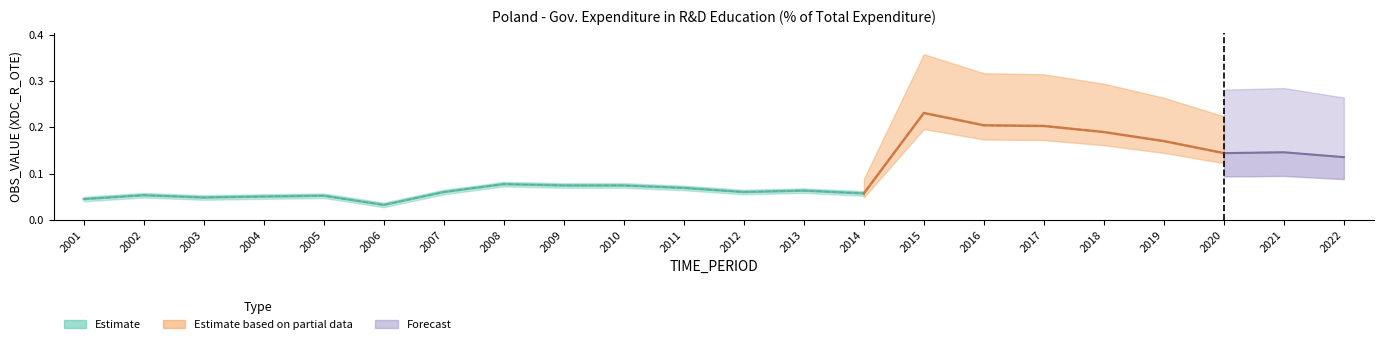

How many categories are shown in the chart?

22